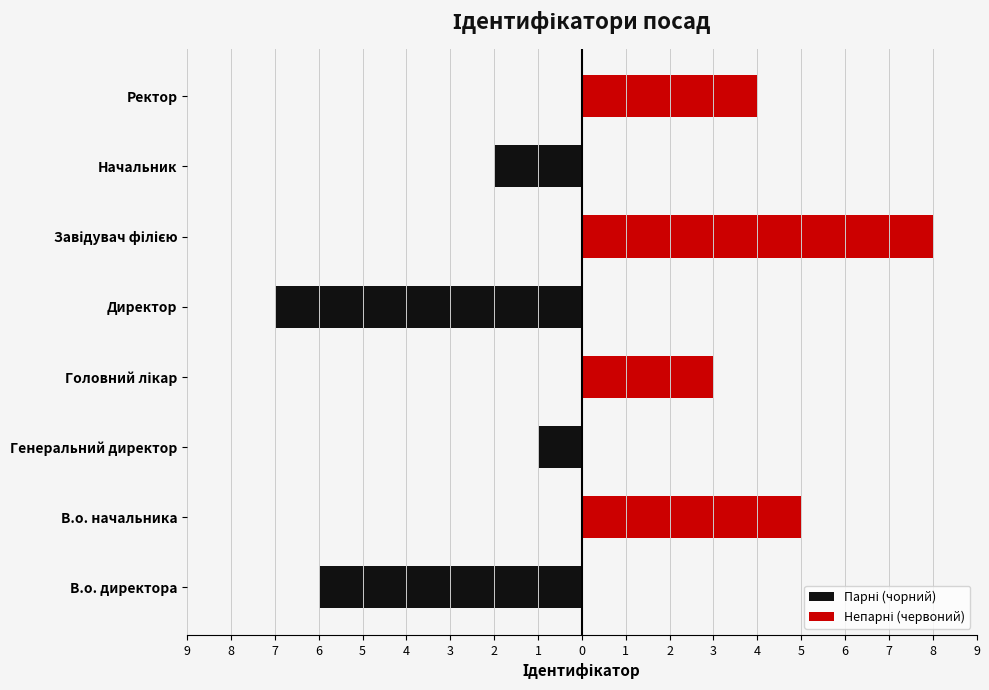

Is the value of Парні (чорний) at В.о. директора greater than the value of Непарні (червоний) at Головний лікар?

No